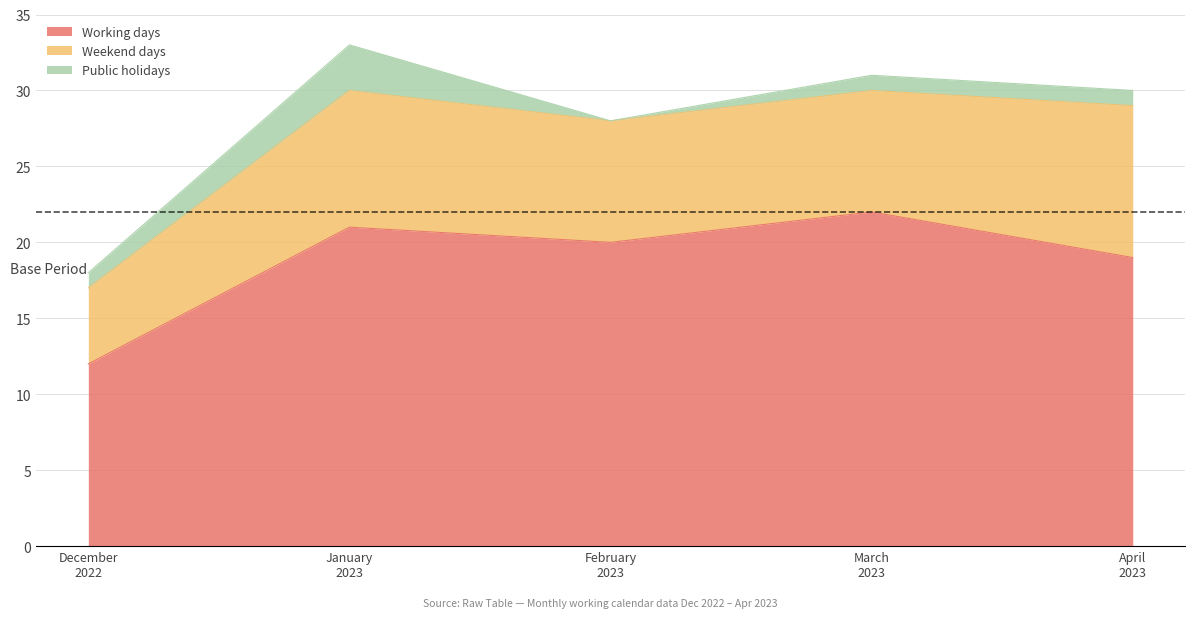

Reading left to right, what are all the values shown in this chart?

Working days: December 2022=12	January 2023=21	February 2023=20	March 2023=22	April 2023=19
Weekend days: December 2022=5	January 2023=9	February 2023=8	March 2023=8	April 2023=10
Public holidays: December 2022=1	January 2023=3	February 2023=0	March 2023=1	April 2023=1